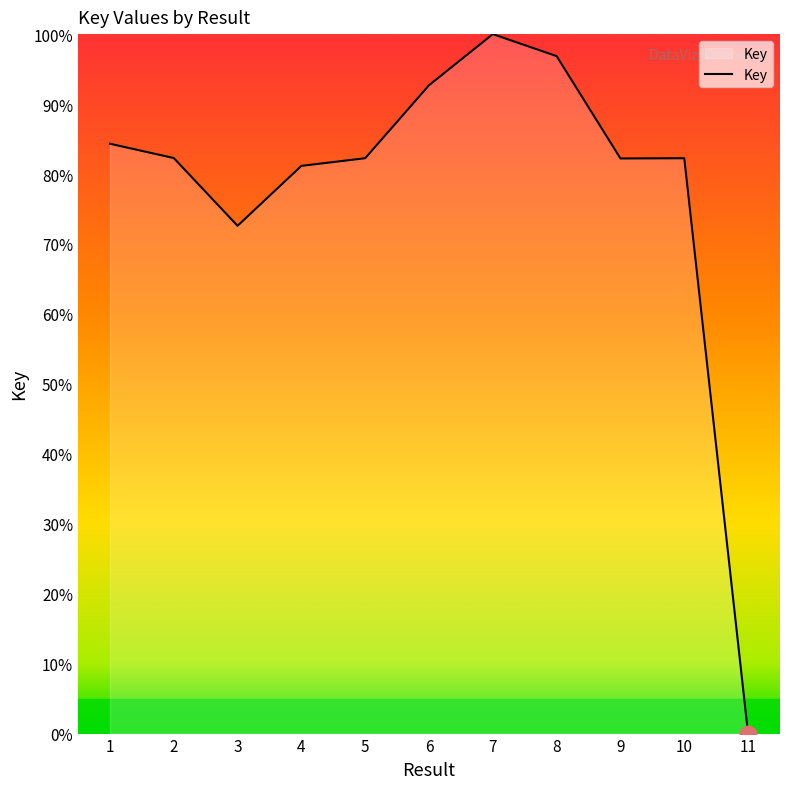

What is the change in value from 6 to 9?

-10.5